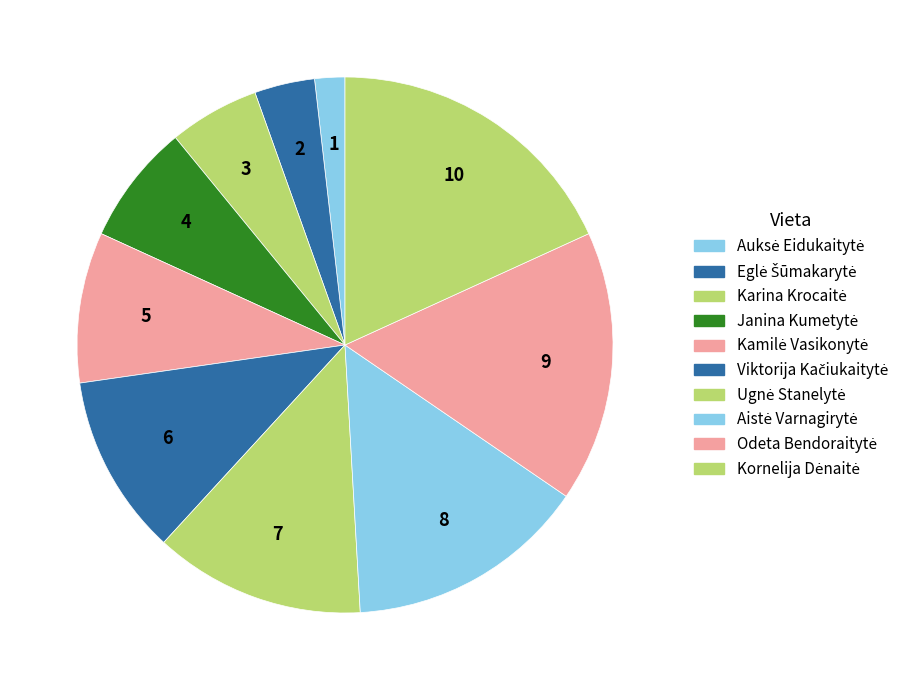

Which category has the smallest portion of the pie?

Auksė Eidukaitytė